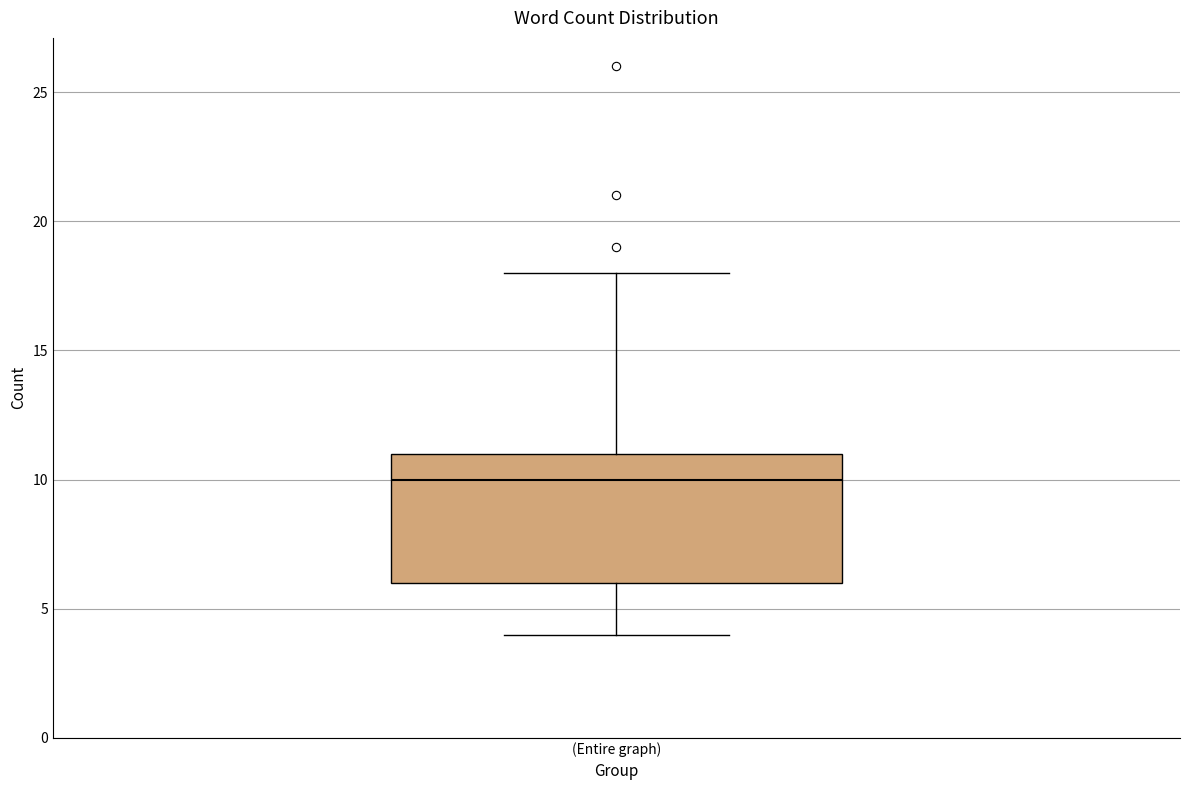

Where is the upper edge of the box for (Entire graph) on the y-axis? The values are not printed on the chart, so give them approximately, as read against the axis.

11